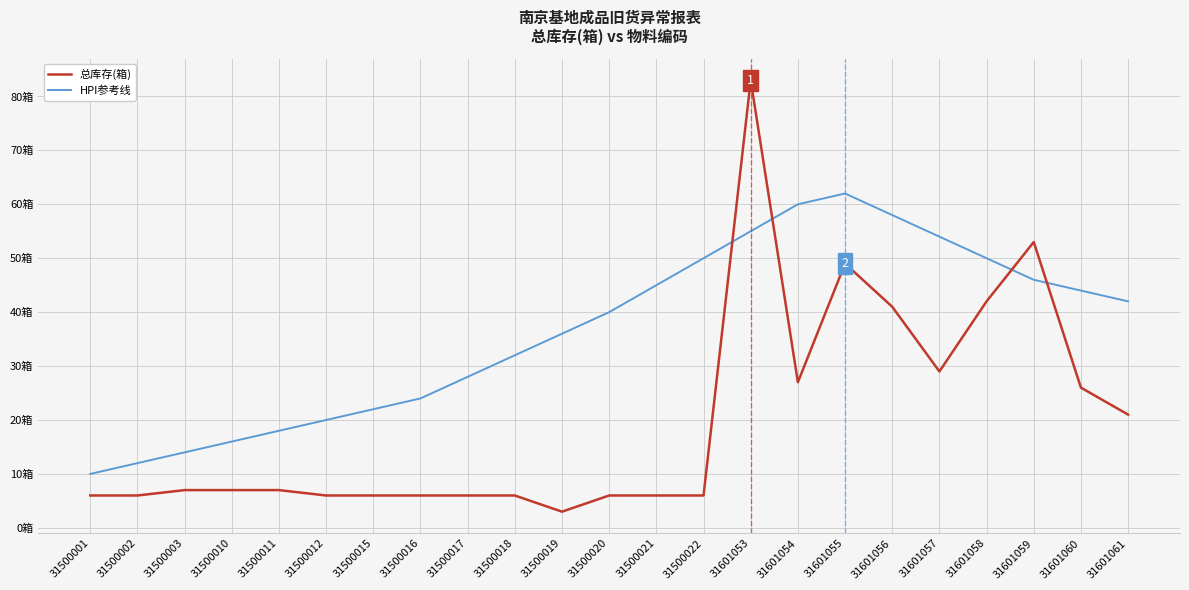

Does the chart have visible grid lines?

Yes